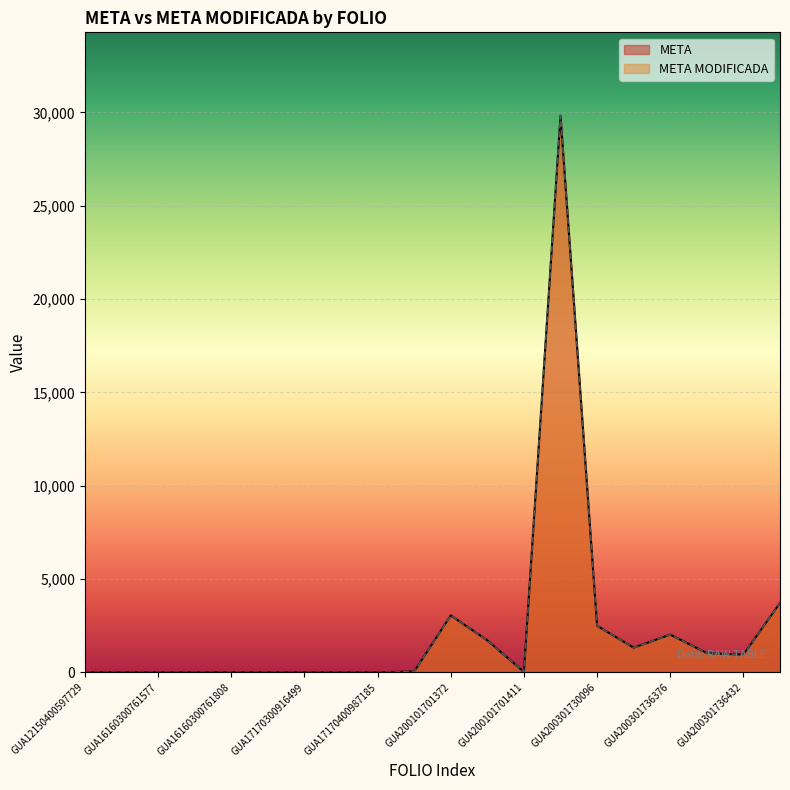

Reading left to right, list all the values displayed in this chart.

META: GUA12150400597729=1.0	GUA16160300761574=1.0	GUA16160300761577=1.0	GUA16160300761806=1.0	GUA16160300761808=6.0	GUA16160300761920=3.0	GUA17170300916499=0.0	GUA17170400987159=0.0	GUA17170400987185=0.0	GUA200101701063=42.2	GUA200101701372=3050.0	GUA200101701403=1713.0	GUA200101701411=18.9	GUA200201710538=29820.0	GUA200301730096=2495.0	GUA200301736246=1321.0	GUA200301736376=2021.0	GUA200301736402=1032.0	GUA200301736432=947.0	GUA200301736438=3718.0
META MODIFICADA: GUA12150400597729=1.0	GUA16160300761574=1.0	GUA16160300761577=1.0	GUA16160300761806=1.0	GUA16160300761808=6.0	GUA16160300761920=3.0	GUA17170300916499=0.0	GUA17170400987159=0.0	GUA17170400987185=0.0	GUA200101701063=42.2	GUA200101701372=3050.0	GUA200101701403=1713.0	GUA200101701411=18.9	GUA200201710538=29820.0	GUA200301730096=2495.0	GUA200301736246=1321.0	GUA200301736376=2021.0	GUA200301736402=1032.0	GUA200301736432=947.0	GUA200301736438=3718.0